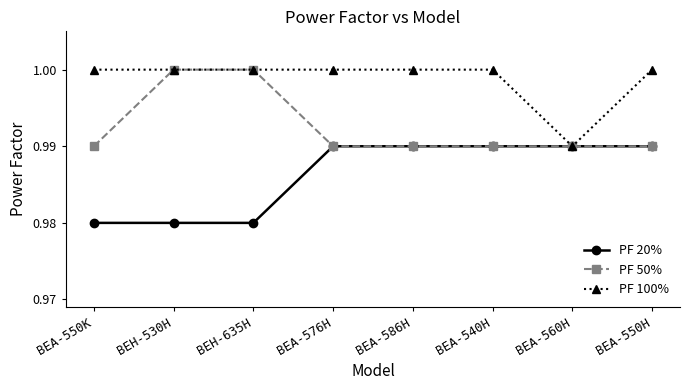

Rank the series by their average value, from highest to lowest.

PF 100%, PF 50%, PF 20%